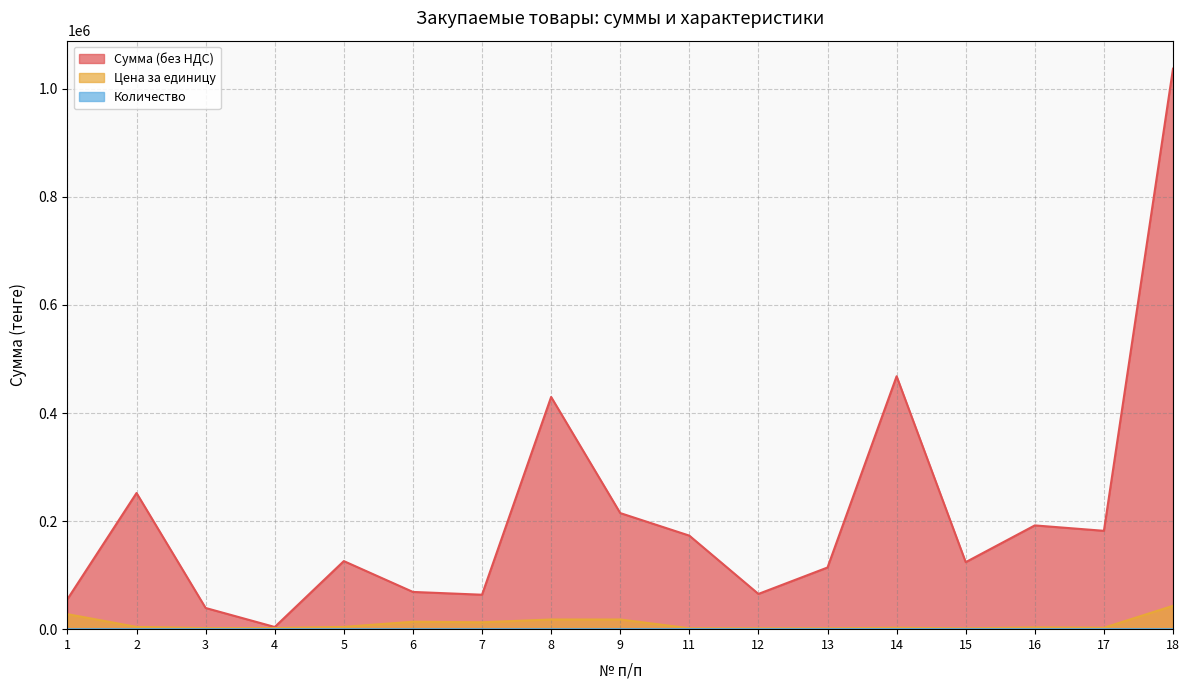

What is the total value across all series at 17?

184670